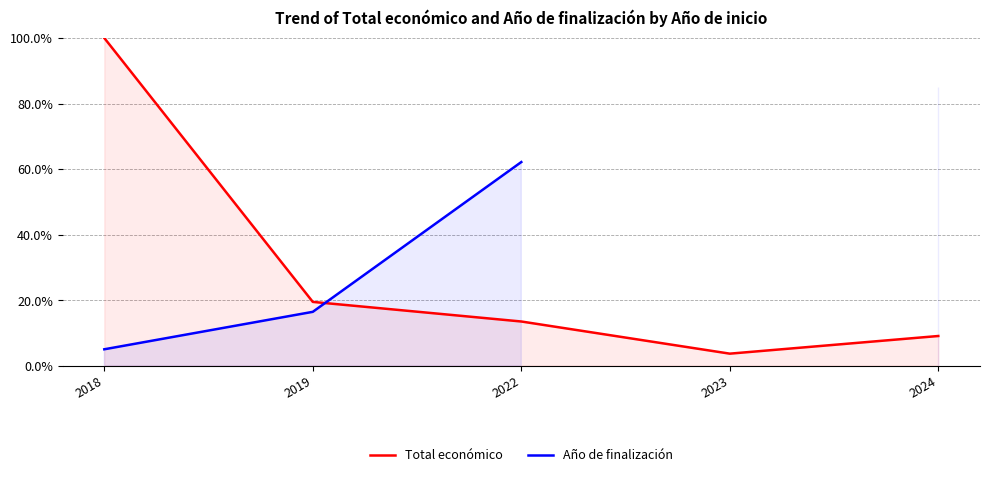

True or false: Total económico and Año de finalización intersect in this chart.

True